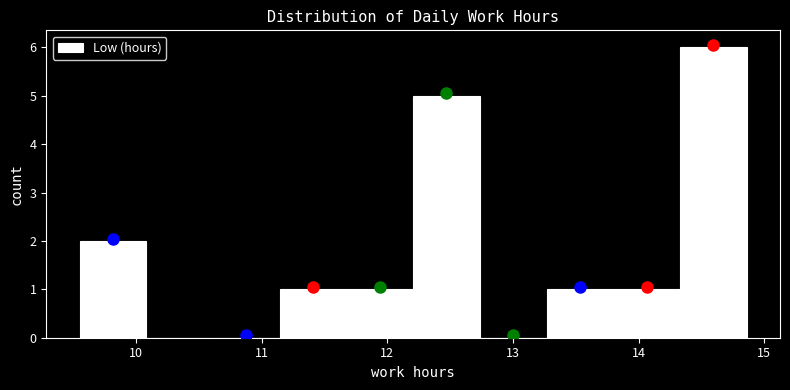

Over which range of the x-axis is the bar tallest?

14.3 to 14.9